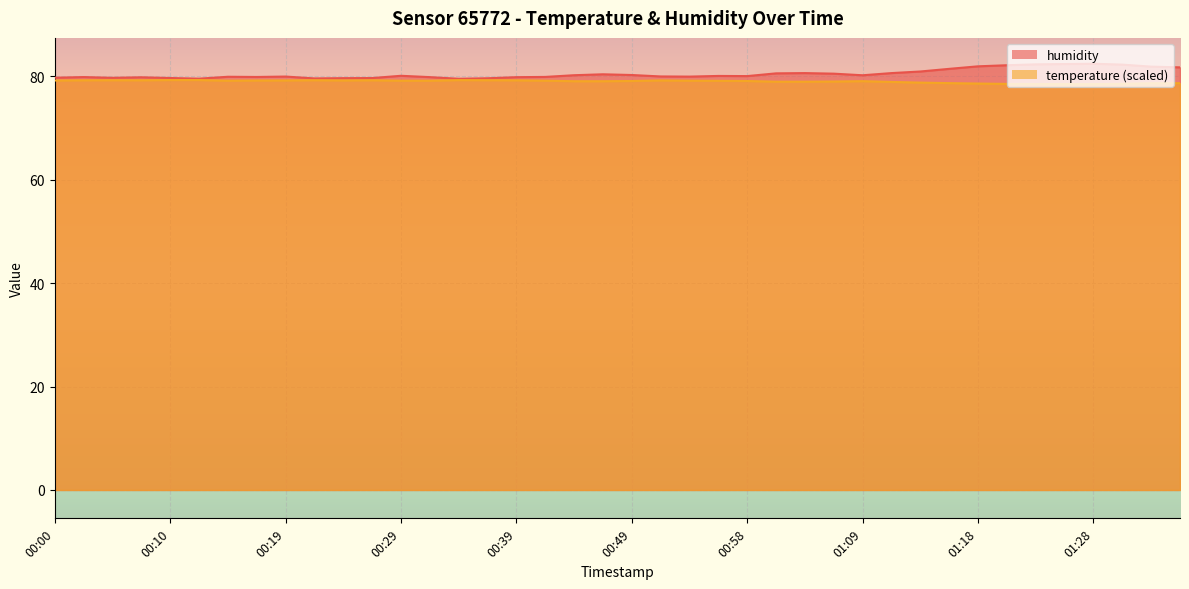

List the labels in order of temperature value, smallest first.

01:26, 01:28, 01:23, 01:21, 01:31, 01:18, 01:33, 01:35, 01:16, 01:13, 01:11, 01:01, 01:03, 01:06, 00:44, 00:46, 01:09, 00:49, 00:58, 00:56, 00:15, 00:29, 00:32, 00:41, 00:54, 00:00, 00:17, 00:19, 00:24, 00:51, 00:39, 00:03, 00:07, 00:27, 00:05, 00:22, 00:37, 00:34, 00:10, 00:12